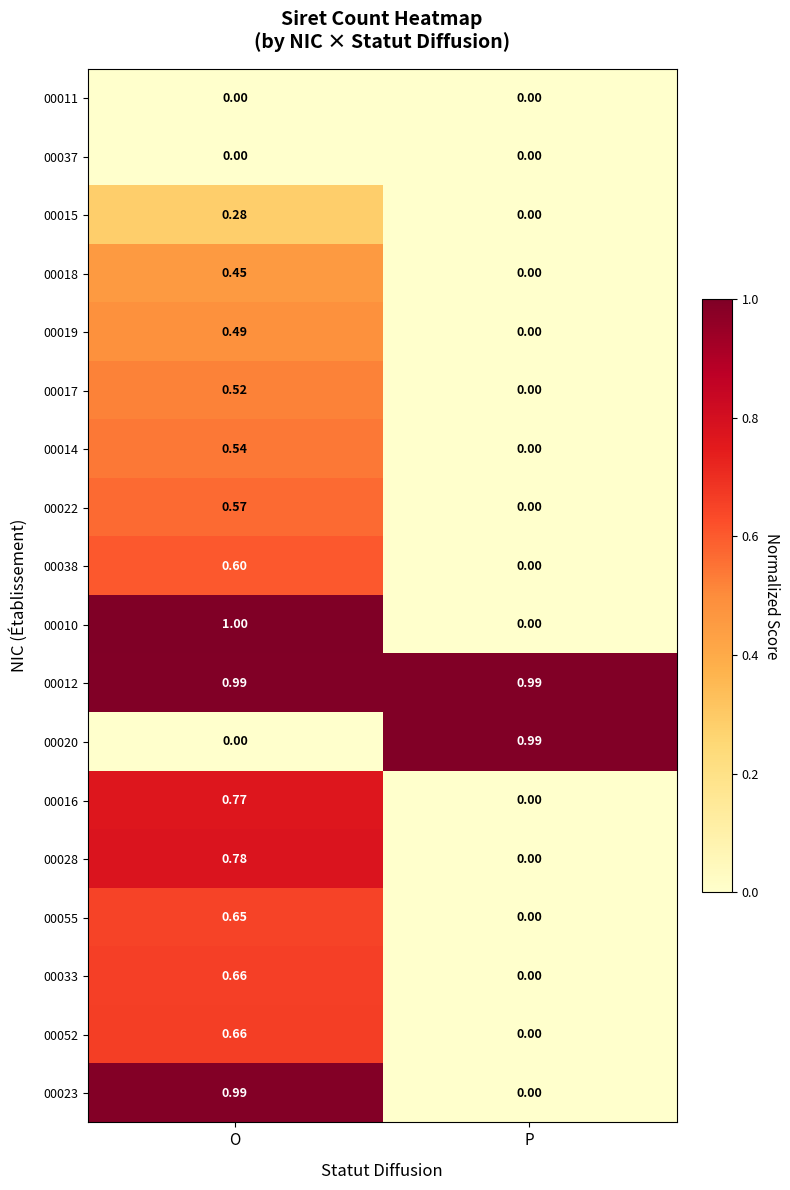

What is the total value across all series at P?

2.0